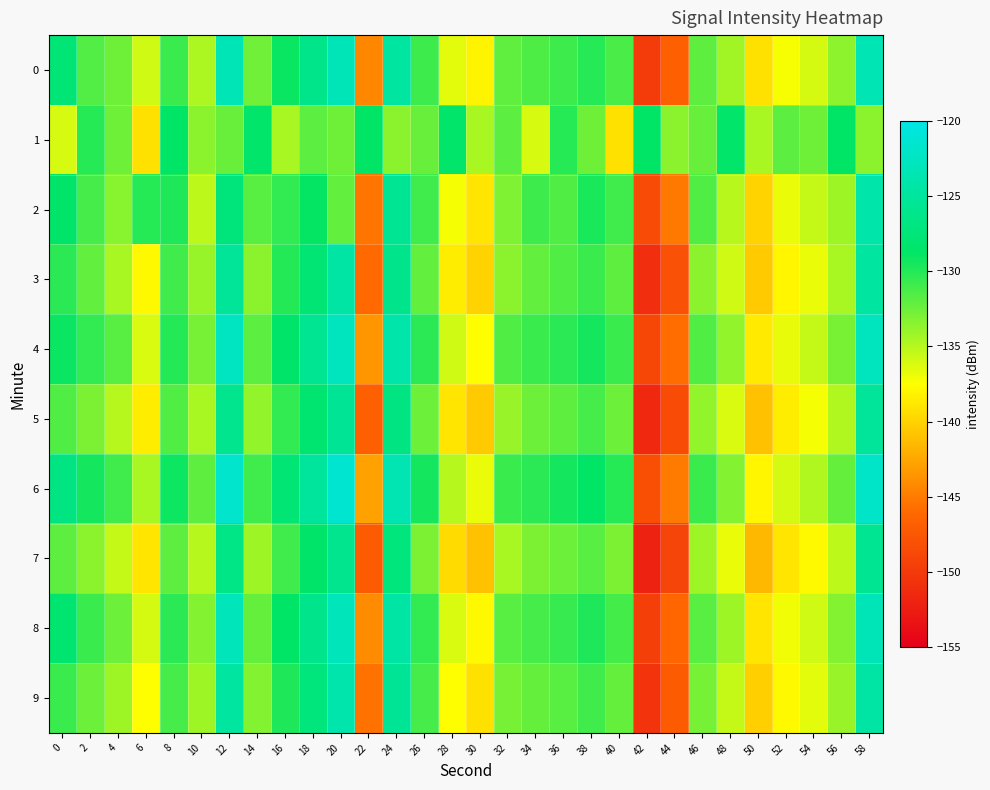

At 46, list the series in order from largest to smallest.

6, 2, 4, 8, 0, 1, 9, 3, 5, 7